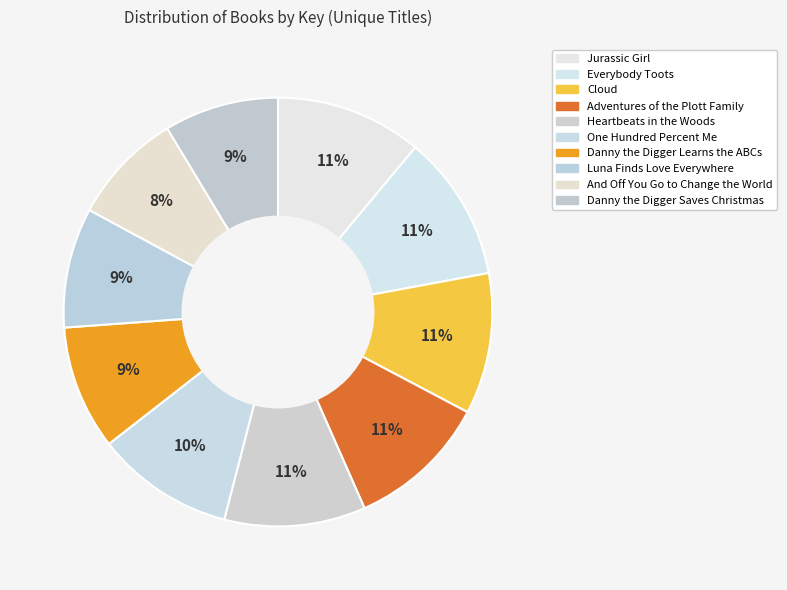

Count the number of slices in the pie.

10